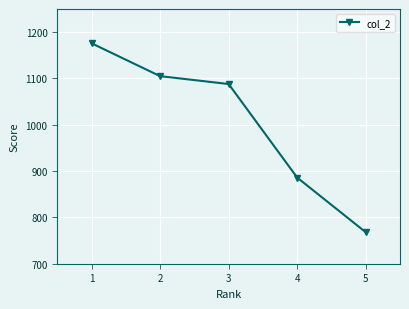

List the labels in order of value, smallest first.

5, 4, 3, 2, 1